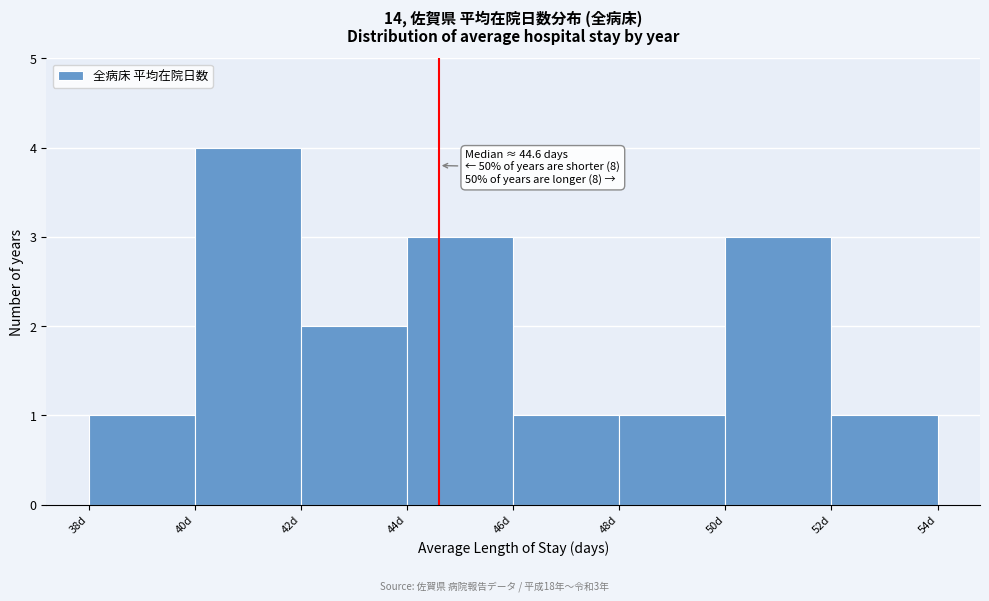

Over which range of the x-axis is the bar tallest?

40 to 42